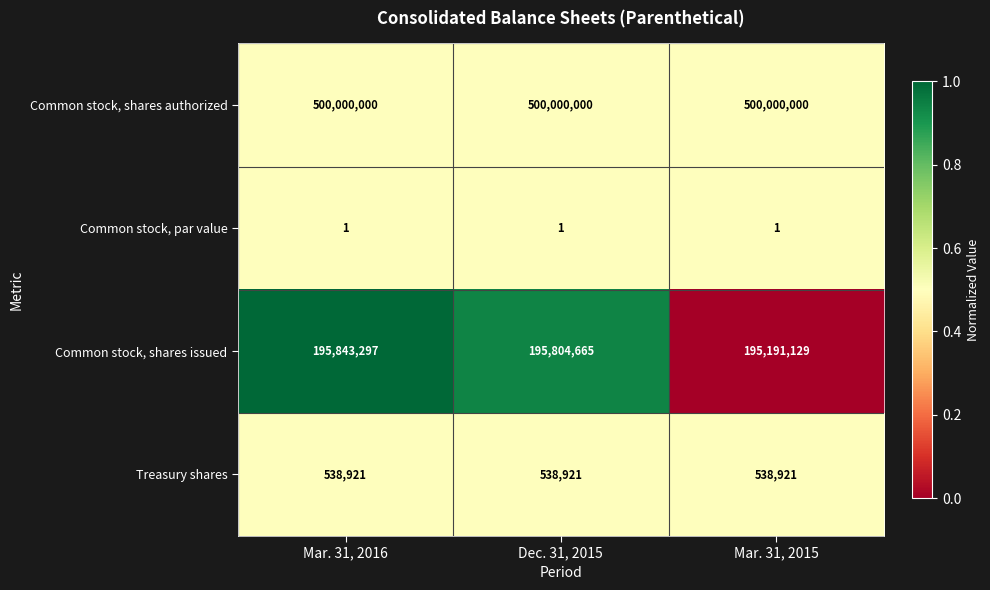

What is the minimum value for Treasury shares?

538921